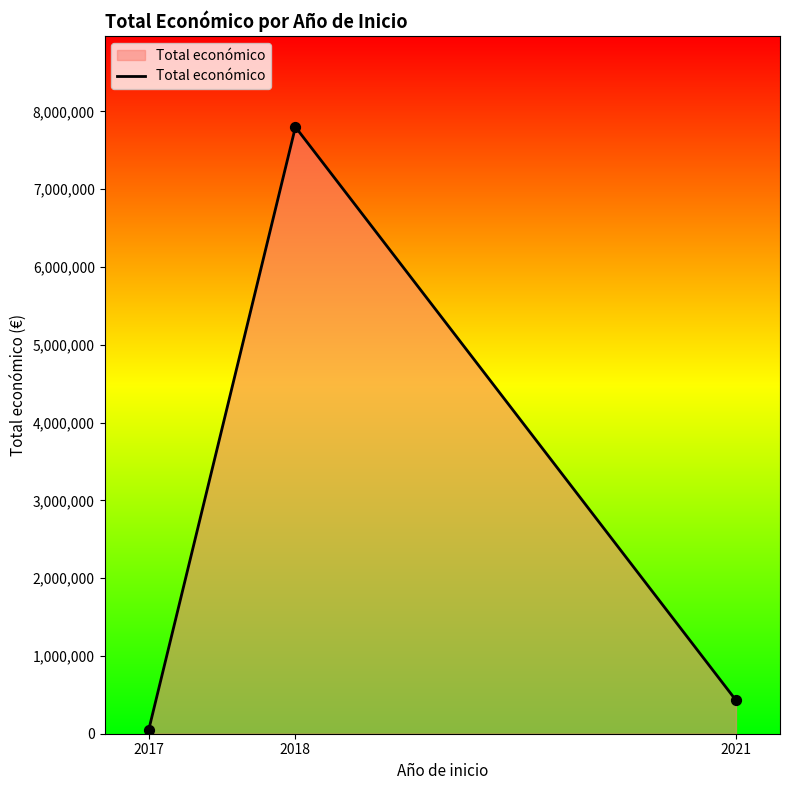

Which has a higher value, 2017 or 2018?

2018